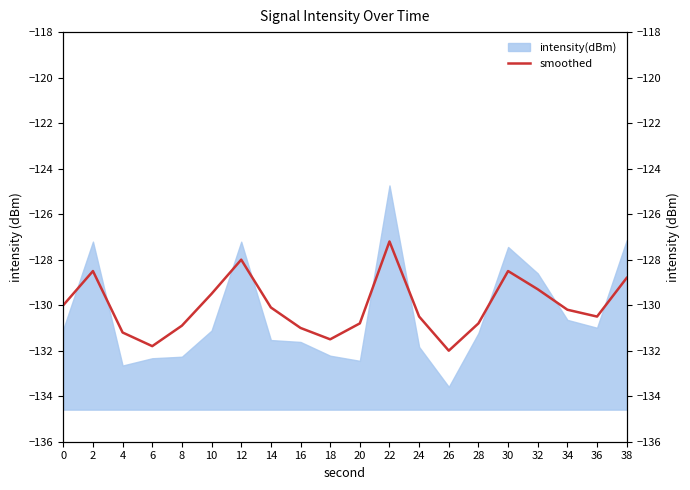

At which category does the data reach its first local valley?

6